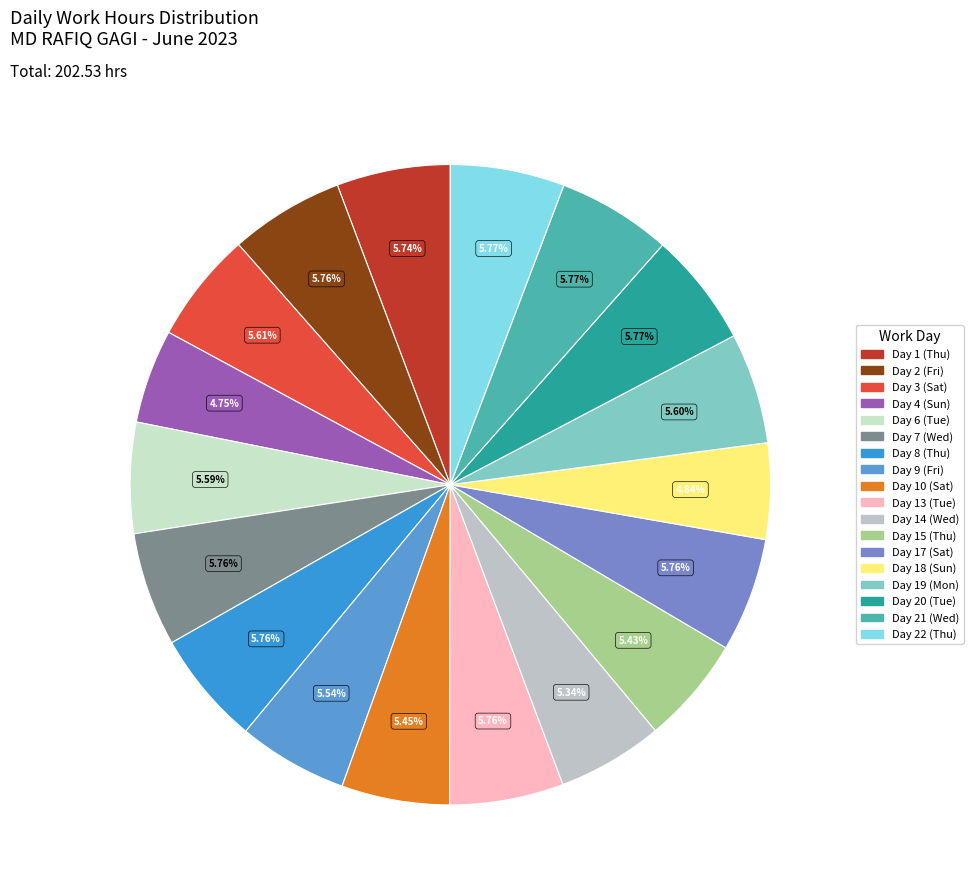

Does Day 20 (Tue) account for over 50% of the chart?

No